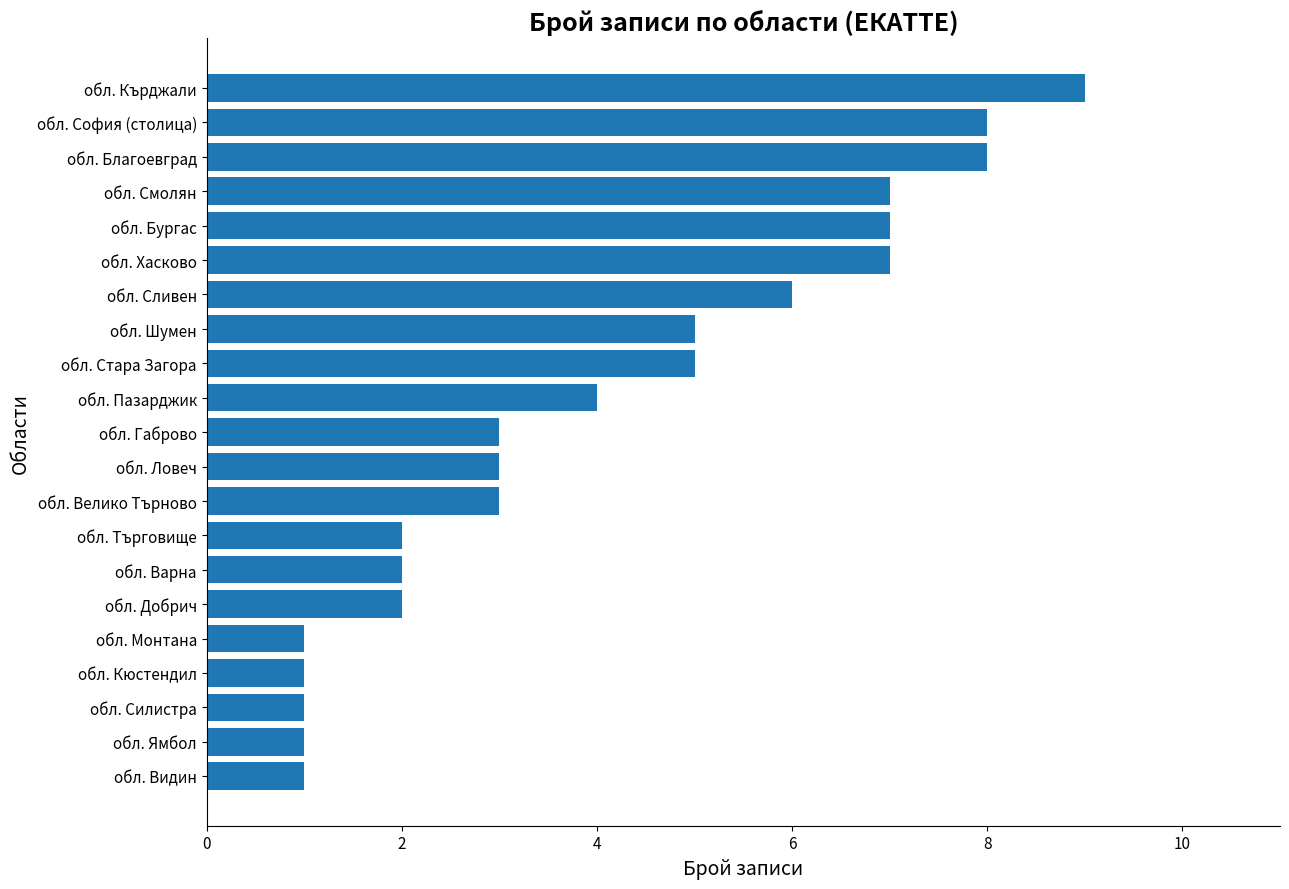

What is the maximum value shown in the chart?

9